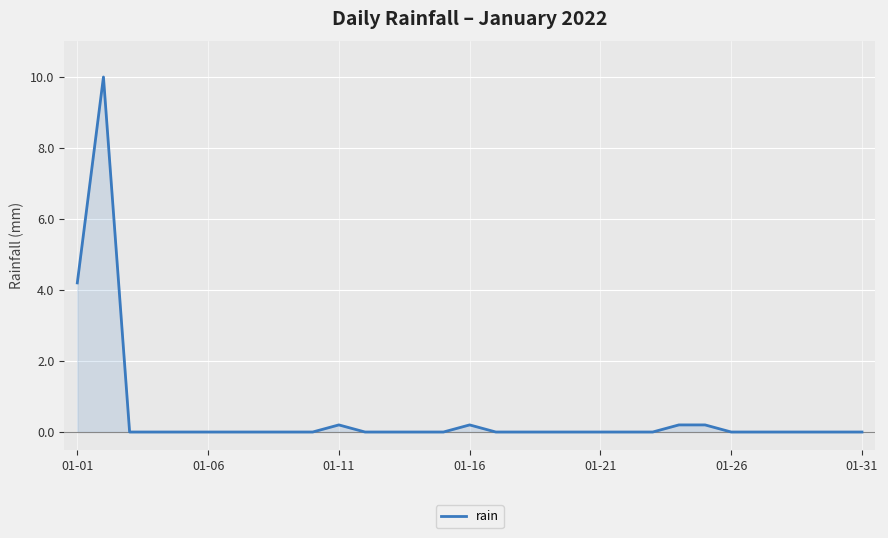

Count the number of categories in the chart.

31